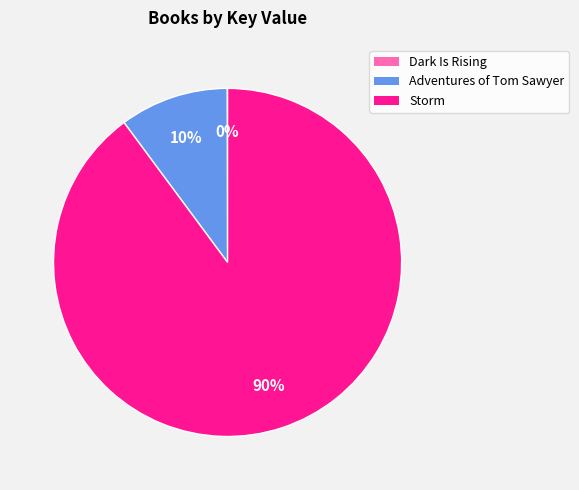

Combined, do Storm and Adventures of Tom Sawyer account for over 50%?

Yes